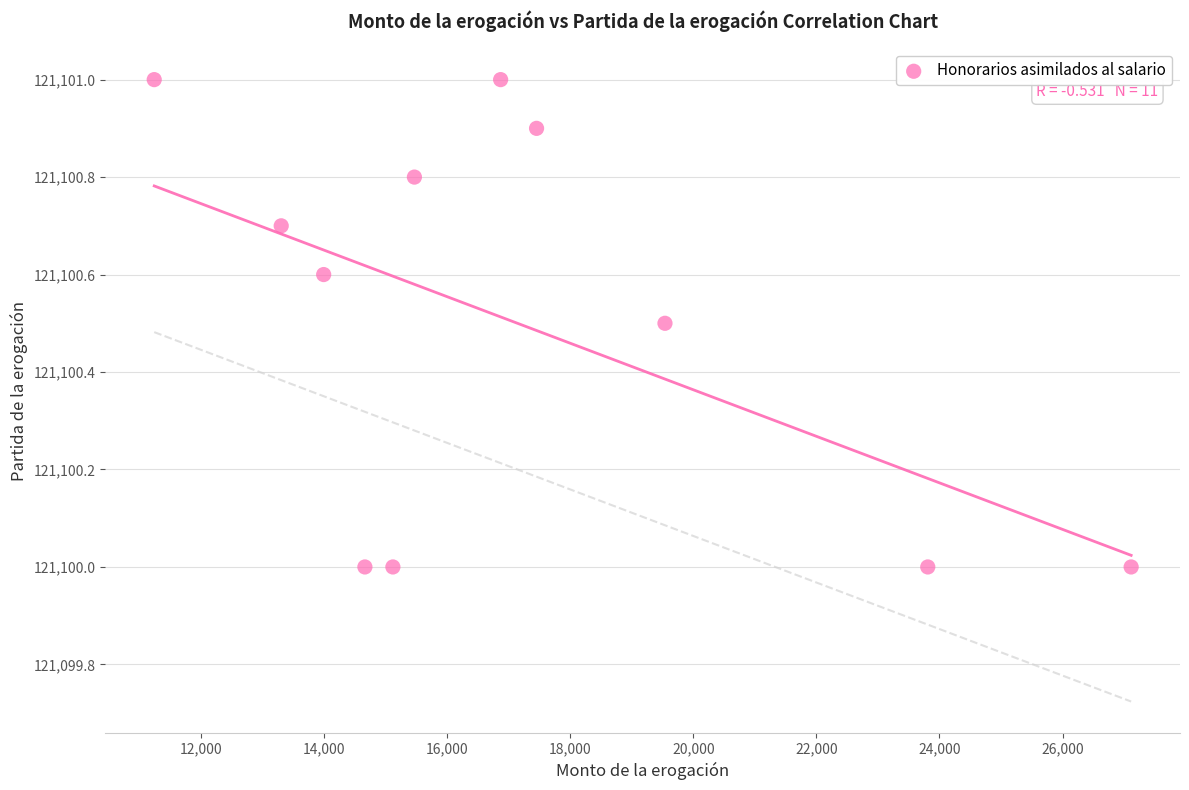

What is the range of Y values (max minus min)?

1.0